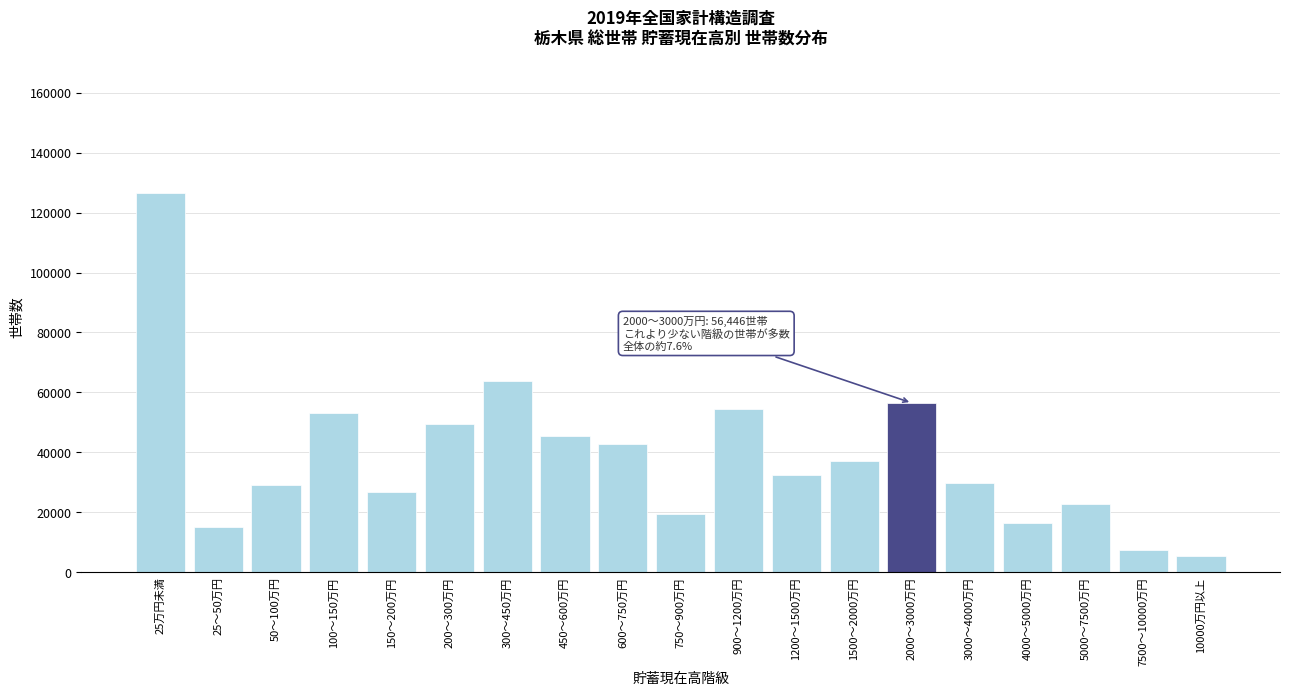

Reading left to right, extract all data points from this chart.

25万円未満=126389	25～50万円=15070	50～100万円=28974	100～150万円=53194	150～200万円=26568	200～300万円=49459	300～450万円=63746	450～600万円=45537	600～750万円=42594	750～900万円=19348	900～1200万円=54526	1200～1500万円=32366	1500～2000万円=36995	2000～3000万円=56446	3000～4000万円=29890	4000～5000万円=16466	5000～7500万円=22750	7500～10000万円=7516	10000万円以上=5496